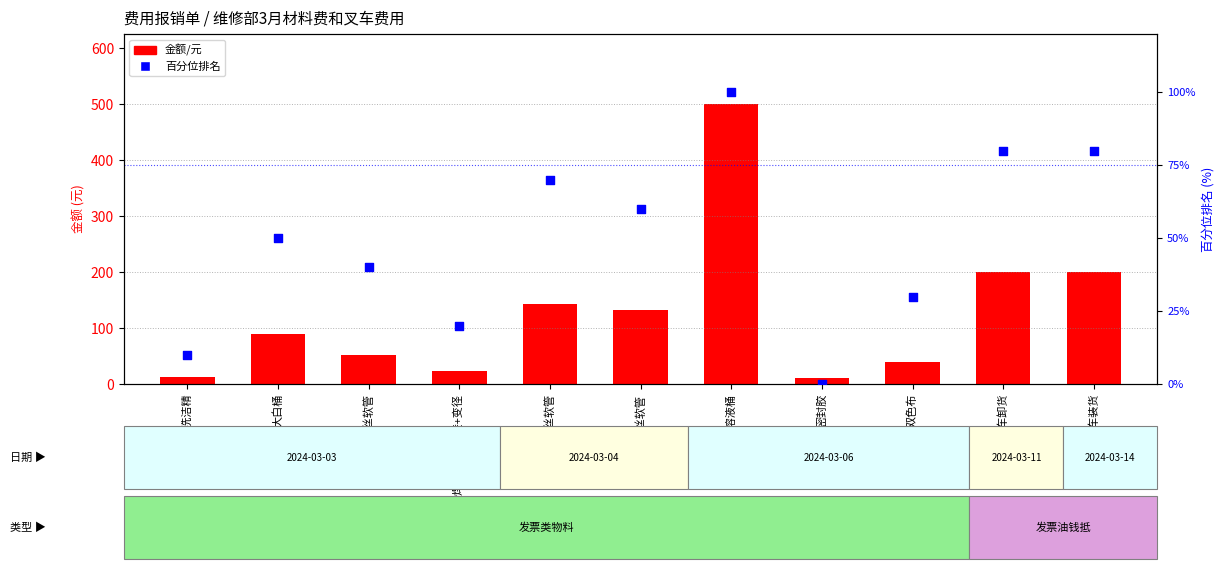

Which series reaches the maximum Y coordinate?

金额/元